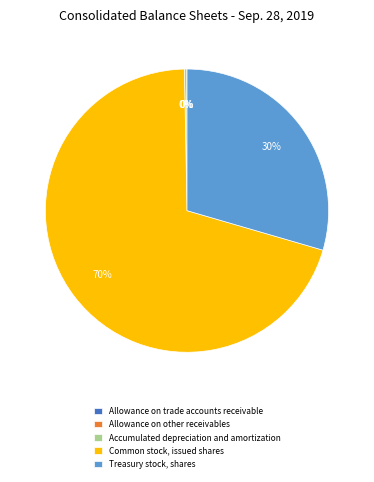

True or false: Treasury stock, shares accounts for 30% of the total.

True